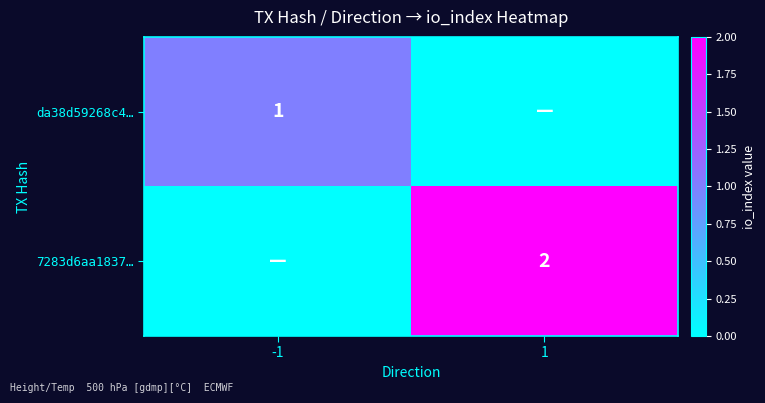

The 7283d6aa1837… series shows 2 at 1. True or false?

True